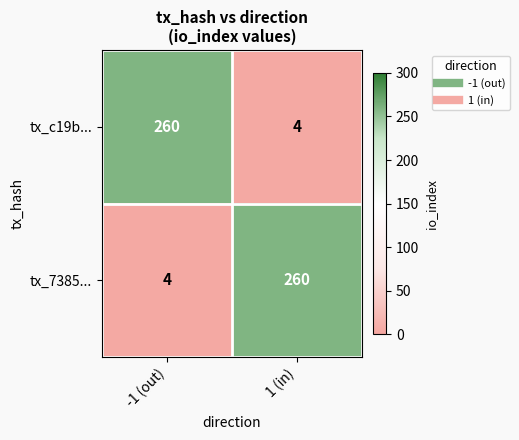

How many distinct data groups are displayed?

2